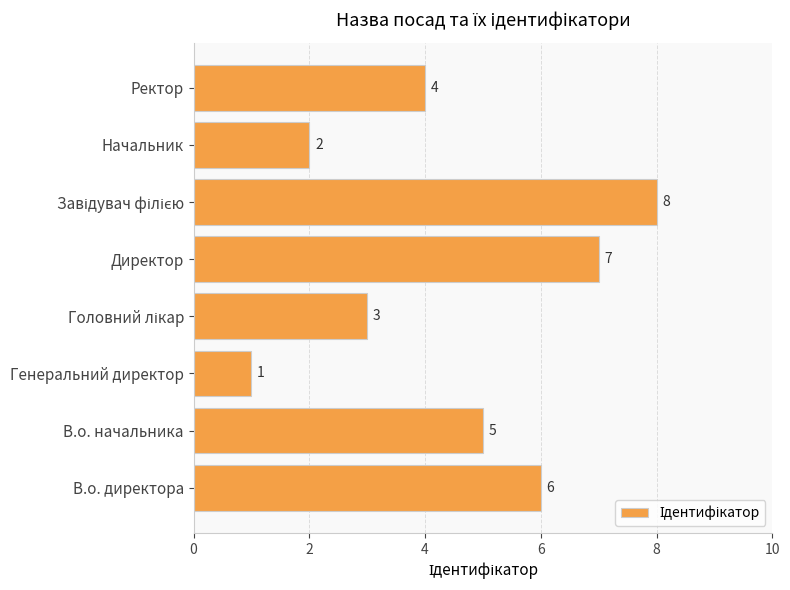

How many distinct data groups are displayed?

1